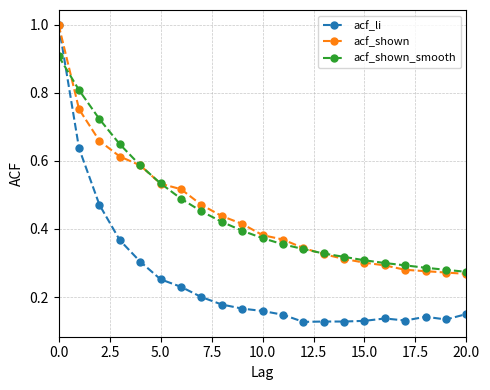

Which series has the largest range (max minus min)?

acf_li